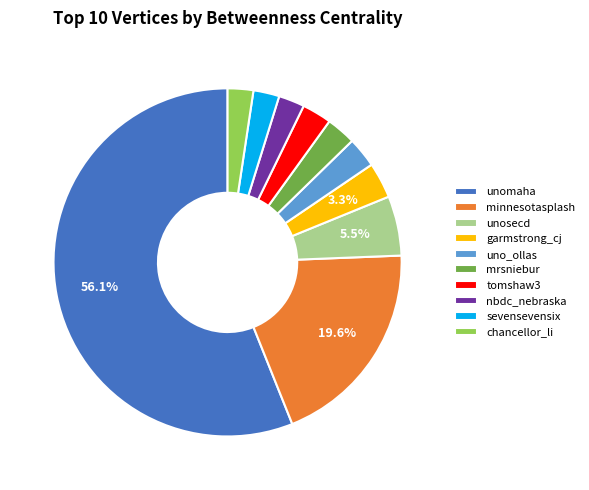

Does unomaha represent more than half of the total?

Yes